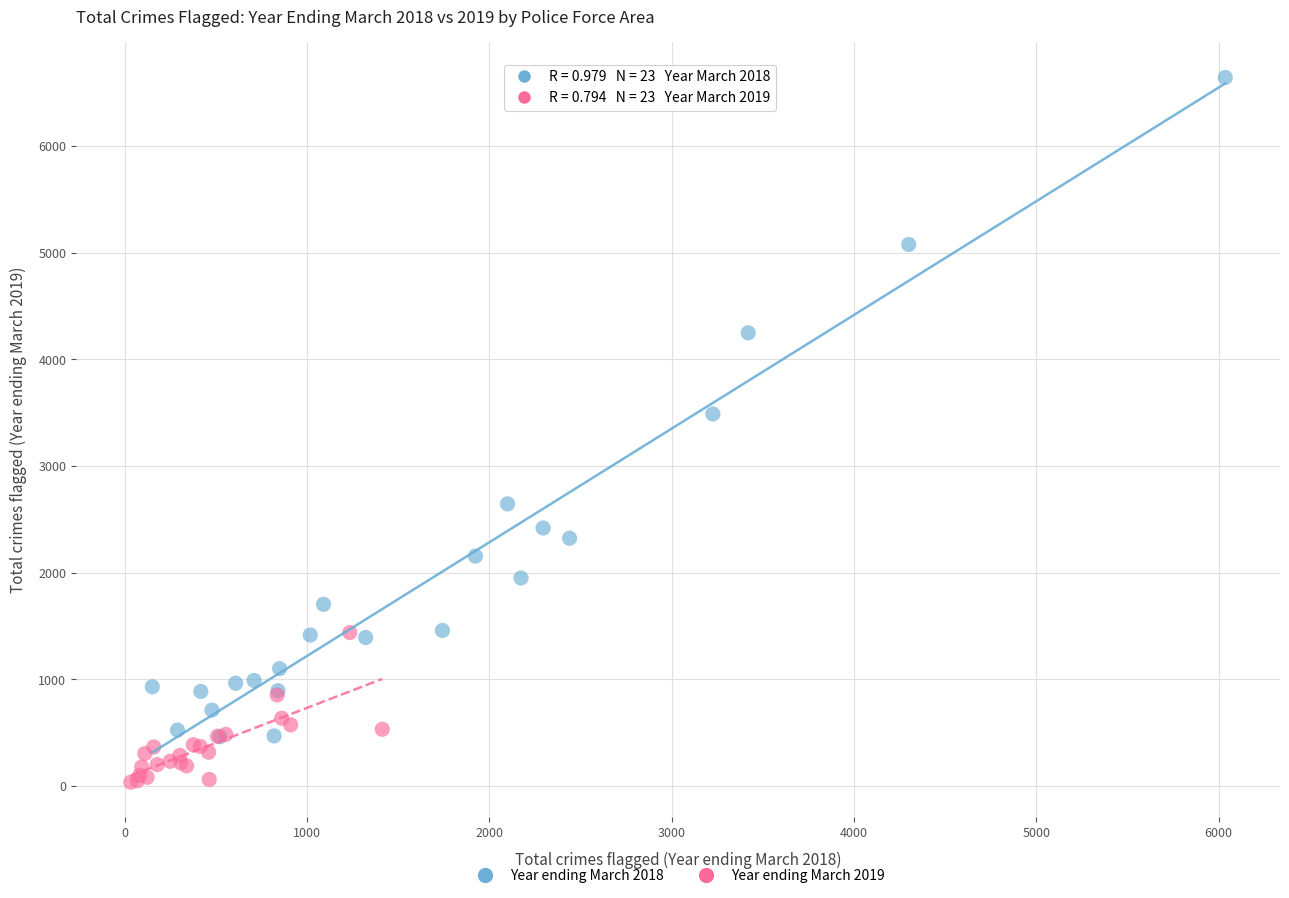

Which series contains the lowest Y value?

Year ending March 2019